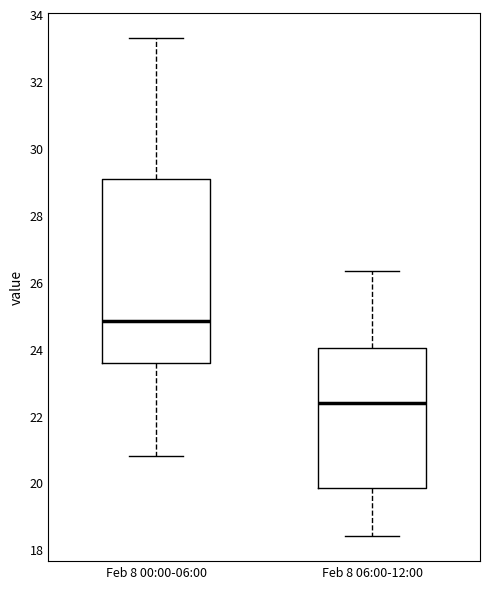

Which box's median line is the highest?

Feb 8 00:00-06:00